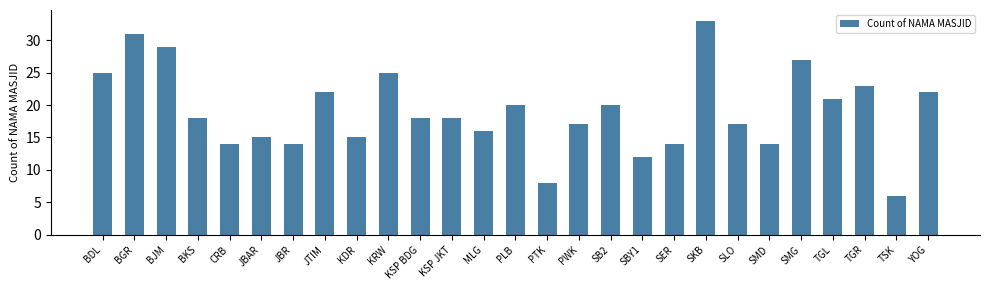

At which label does the data first exceed 18?

BDL